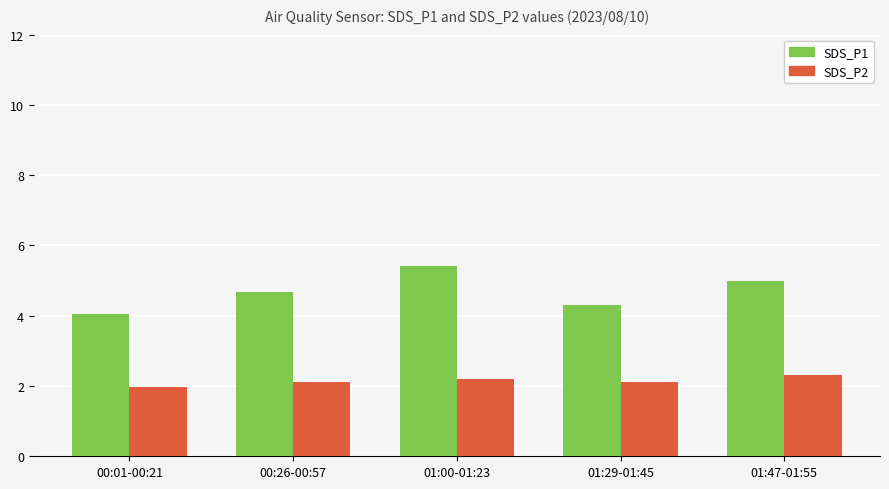

What is the label of the 5th bar from the right?

00:01-00:21